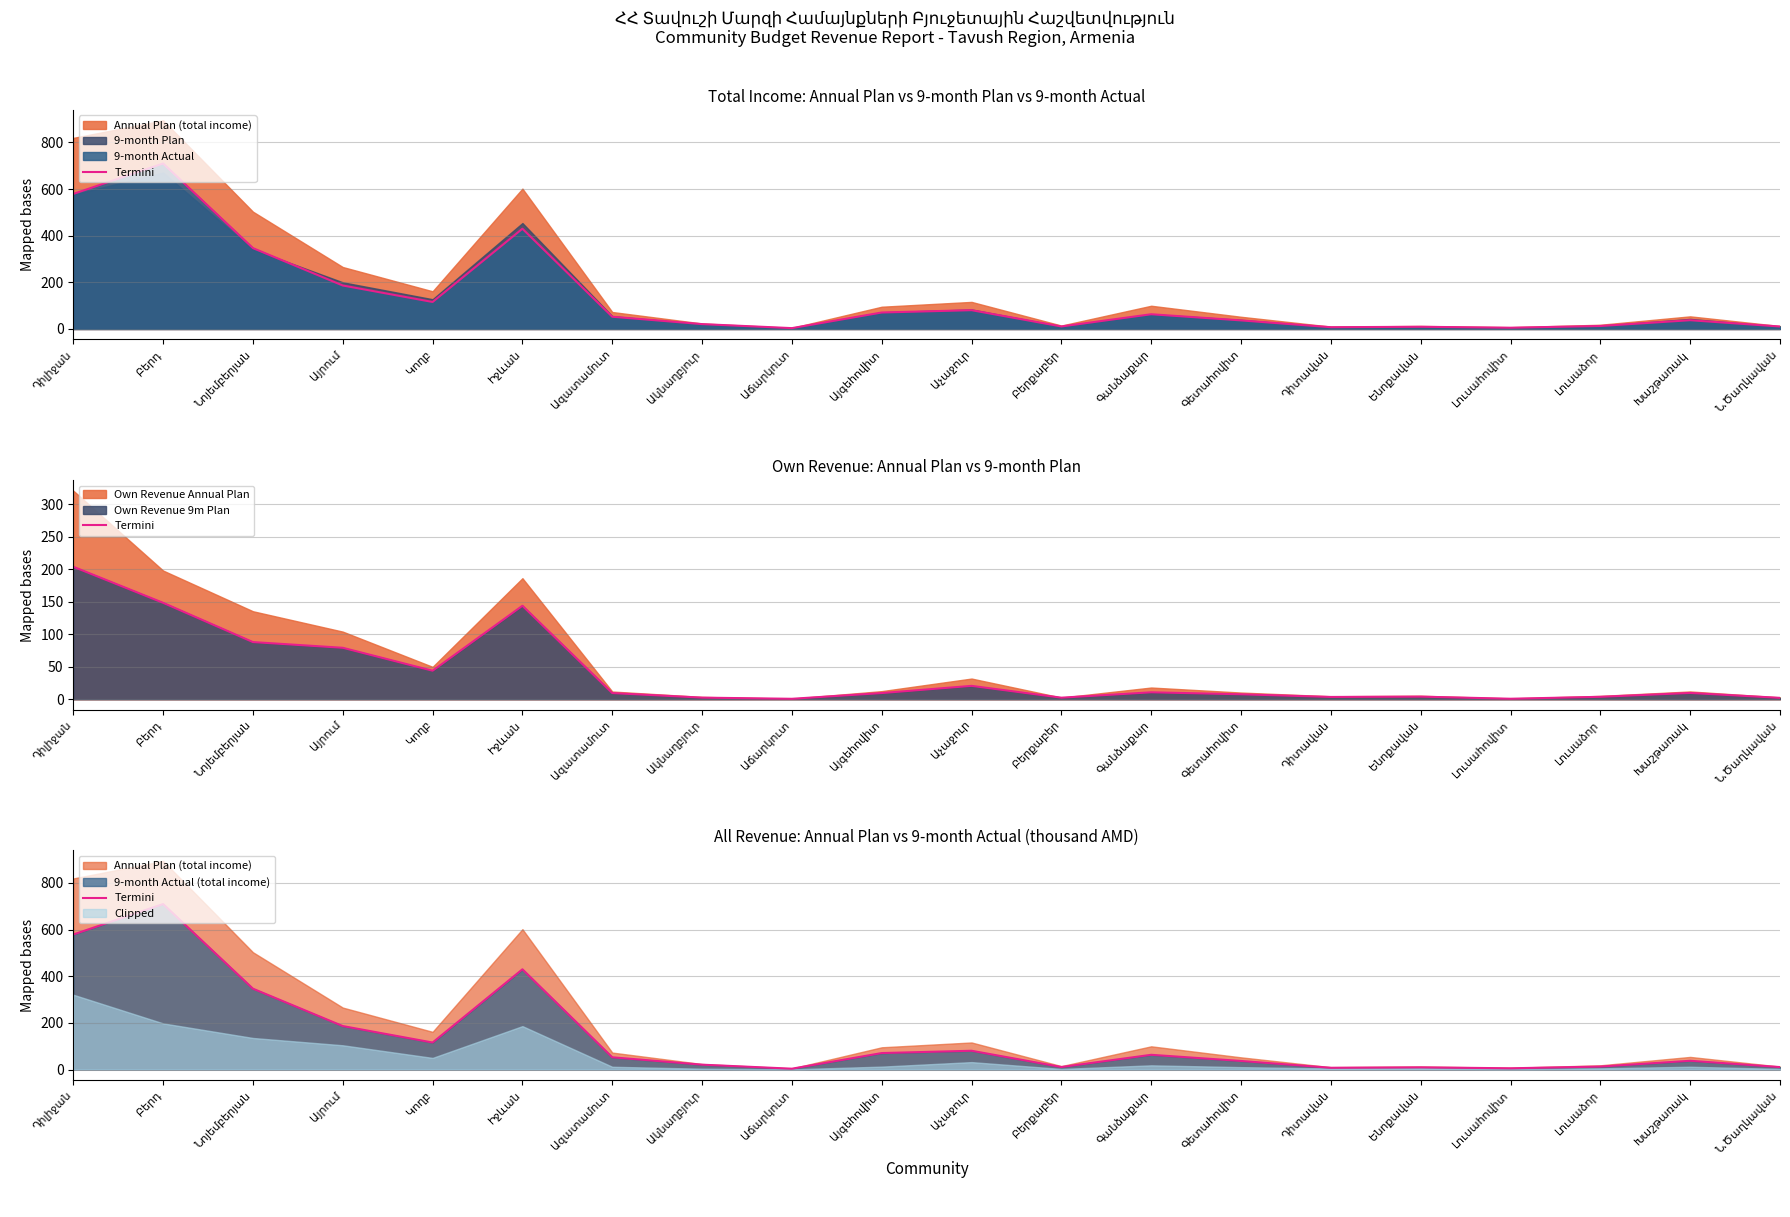

Between Ն.Ծաղկավան and Լուսահովիտ, which is larger?

Ն.Ծաղկավան